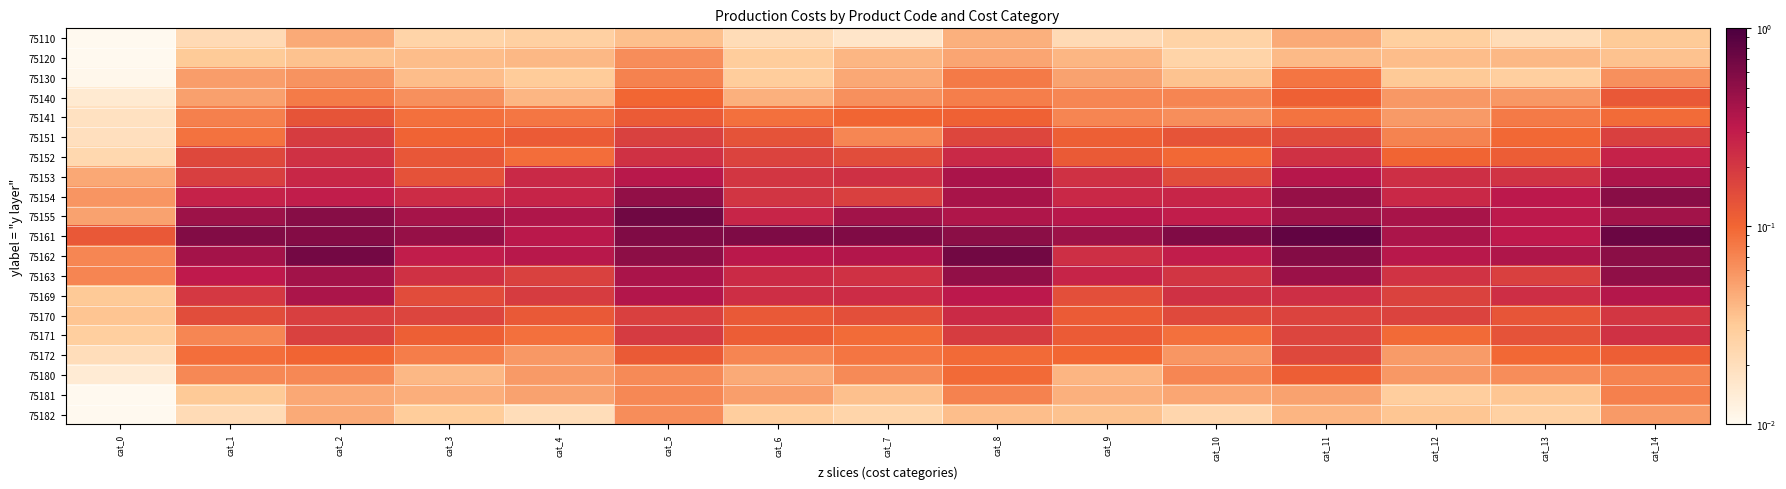

At cat_7, list the series in order from largest to smallest.

75161, 75155, 75162, 75169, 75153, 75163, 75154, 75152, 75170, 75141, 75171, 75172, 75151, 75180, 75140, 75130, 75120, 75181, 75182, 75110